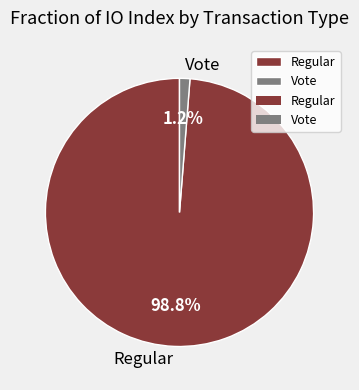

Which has a higher value, Vote or Regular?

Regular